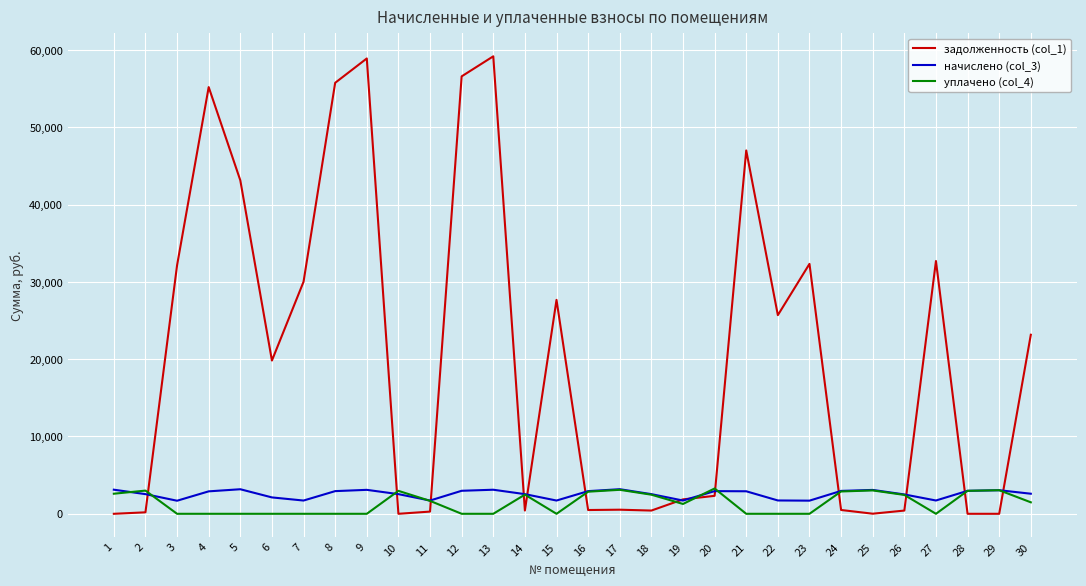

Which series has the largest total across all categories?

задолженность (col_1)